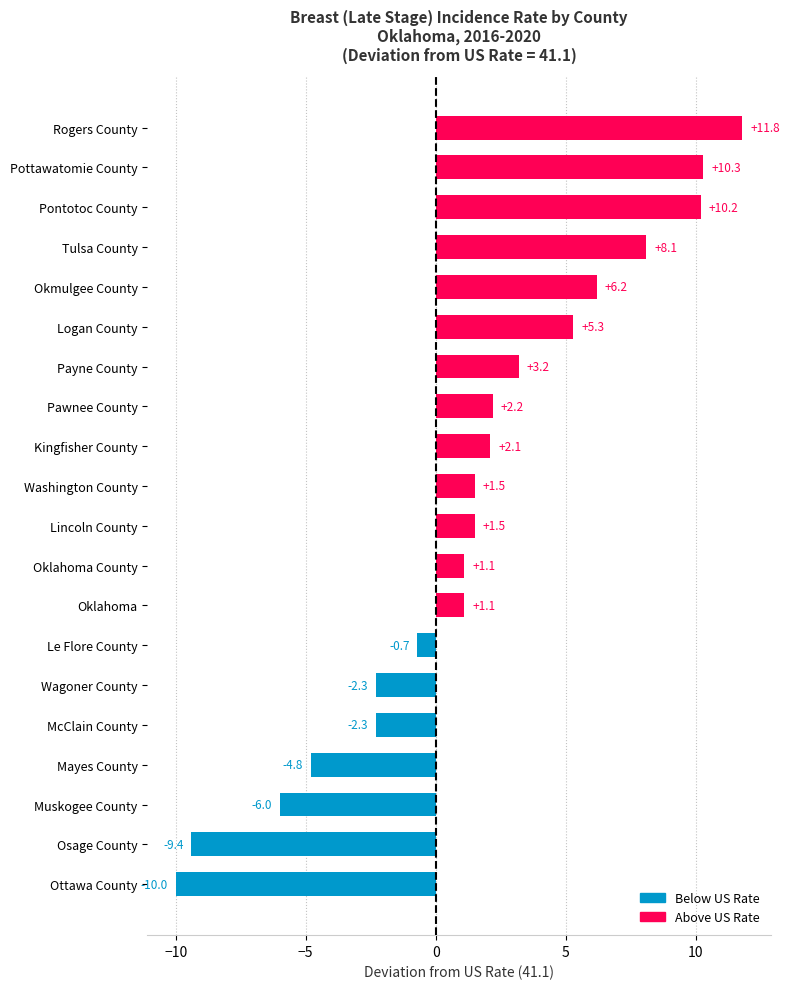

At which label is the value closest to 0?

Le Flore County